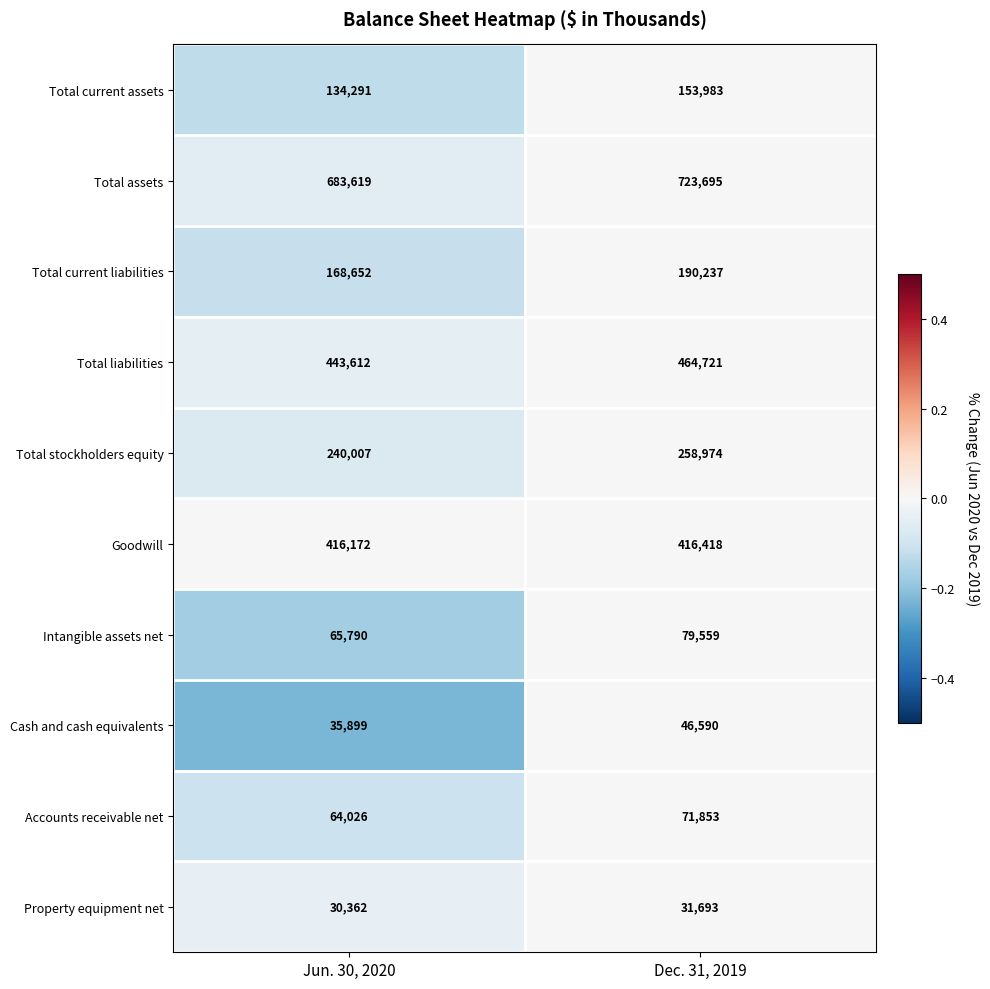

How many categories are shown in the chart?

2